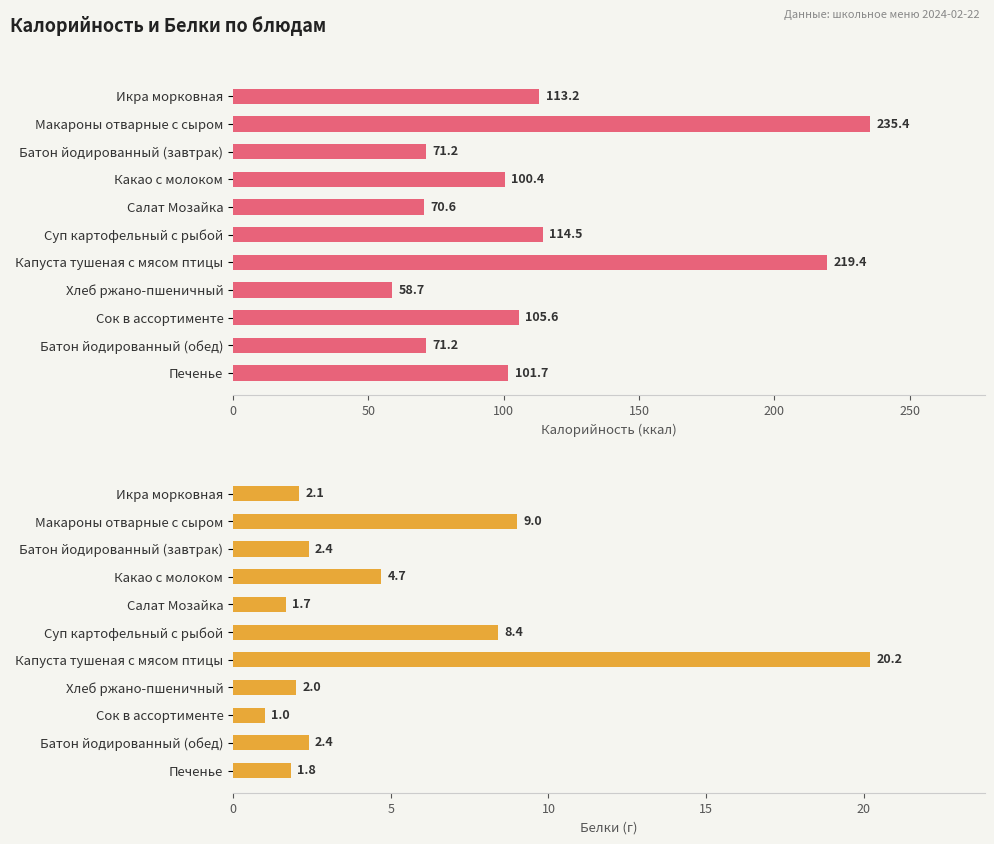

Reading left to right, extract all data points from this chart.

Калорийность (ккал): 113.2	235.4	71.2	100.4	70.6	114.5	219.4	58.7	105.6	71.2	101.7
Белки (г): 2.1	9.0	2.4	4.7	1.7	8.4	20.2	2.0	1.0	2.4	1.8